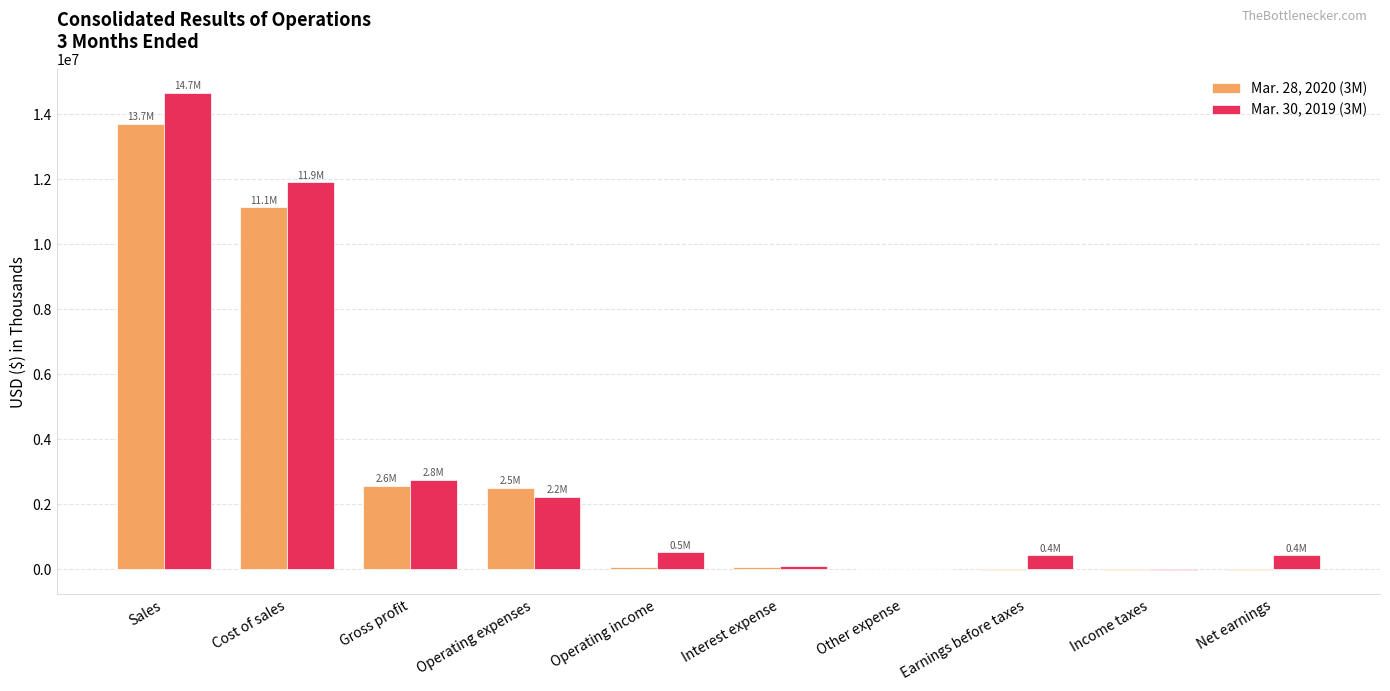

At which category is the sum across all series the highest?

Sales